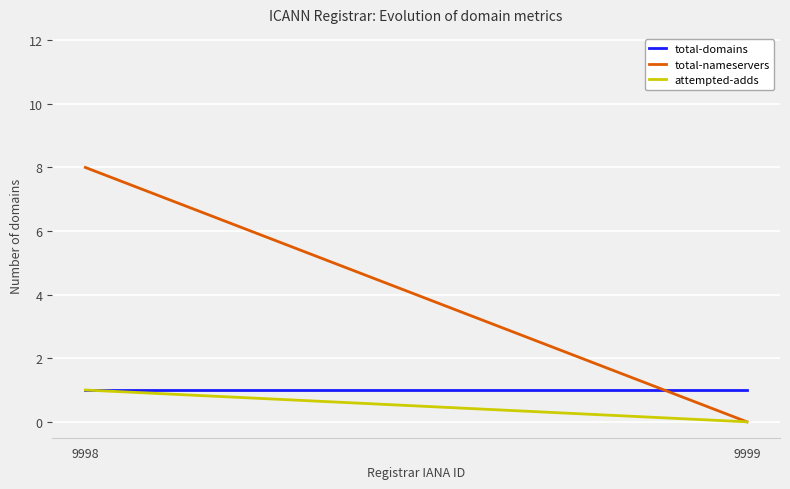

At which category does the chart reach its peak across all series?

9998